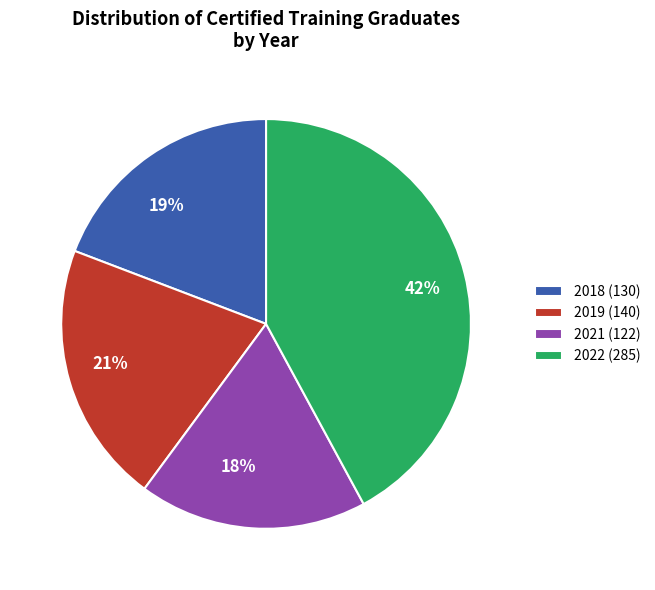

Is 2018 the majority of the pie?

No